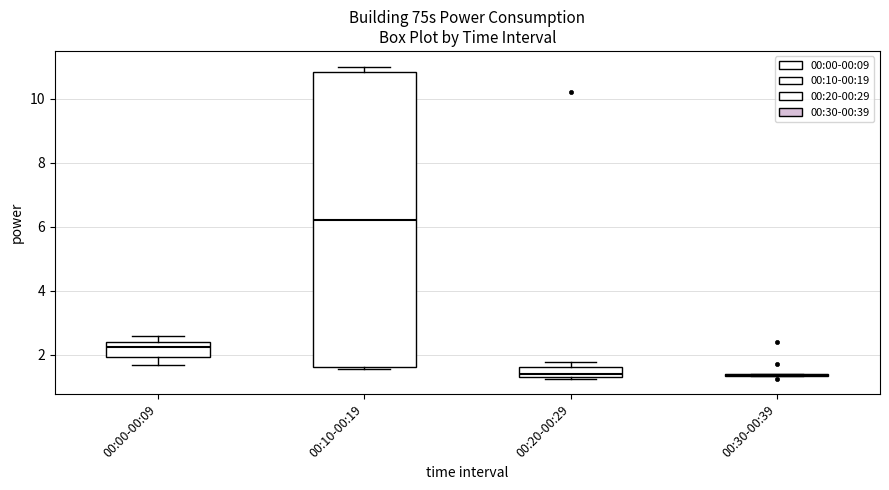

Which box is the tallest, from its lower edge to its upper edge?

00:10-00:19